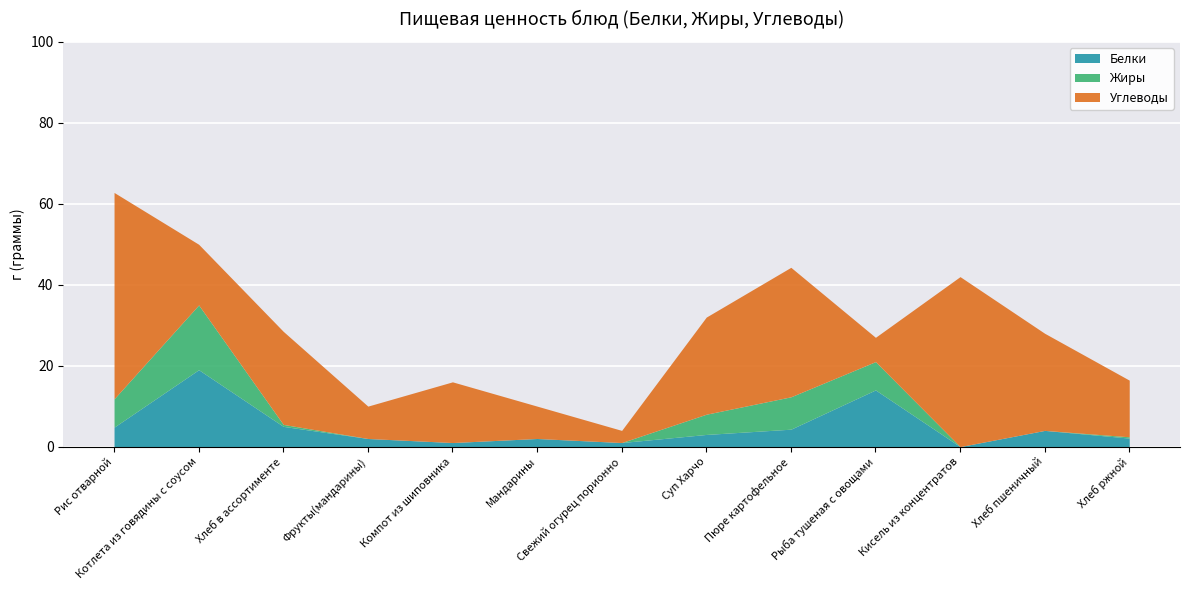

Which series changed the most between Фрукты(мандарины) and Компот из шиповника?

Углеводы